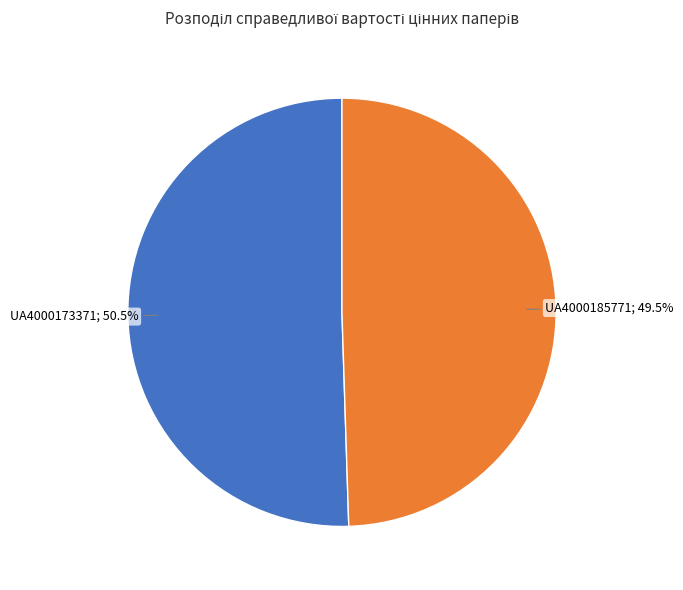

To the nearest percent, what is the average slice percentage?

50%